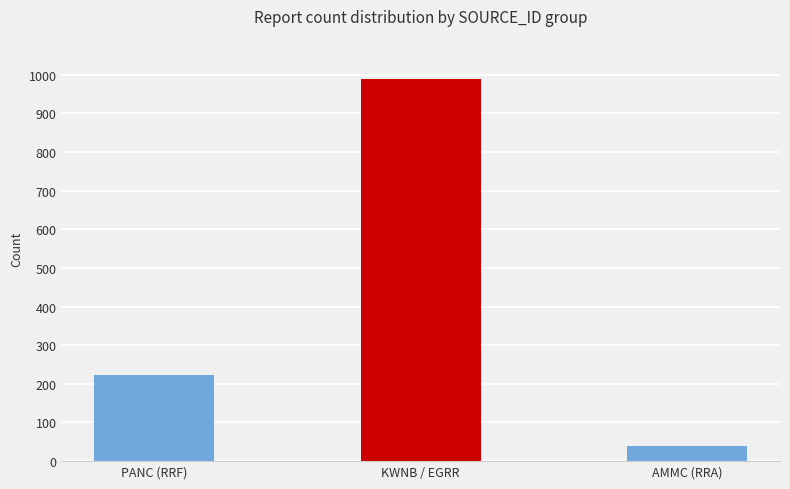

Reading left to right, list all the values displayed in this chart.

PANC (RRF)=223	KWNB / EGRR=988	AMMC (RRA)=39